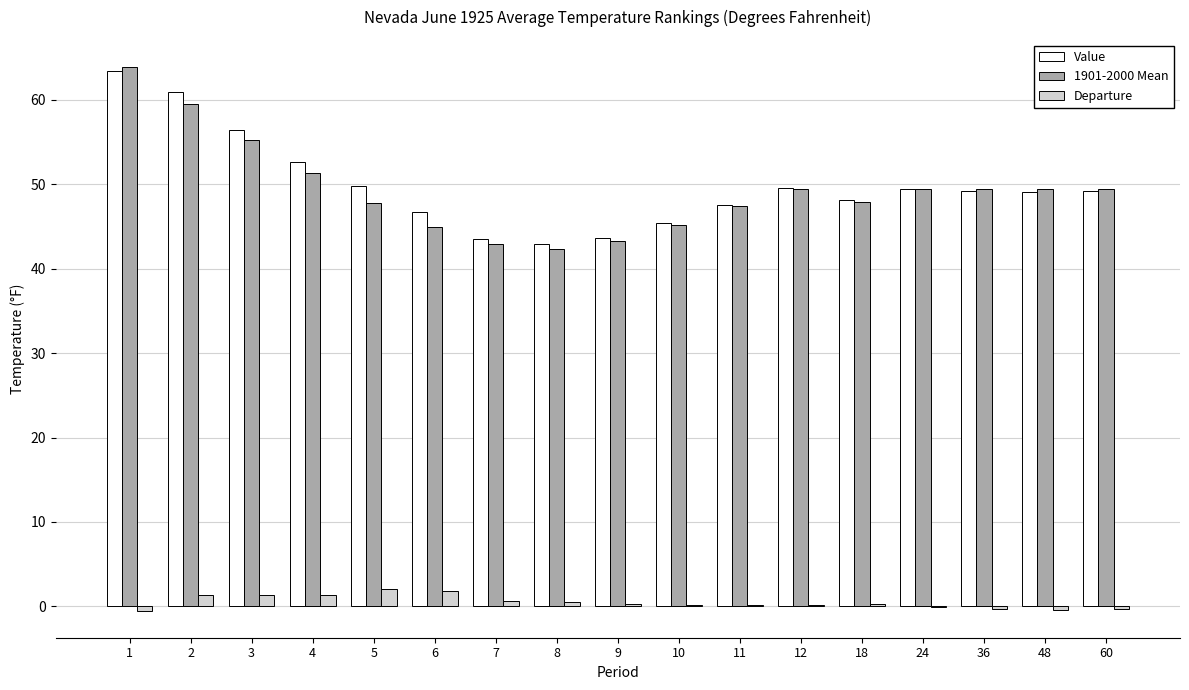

What is the highest value of the Departure series?

2.0